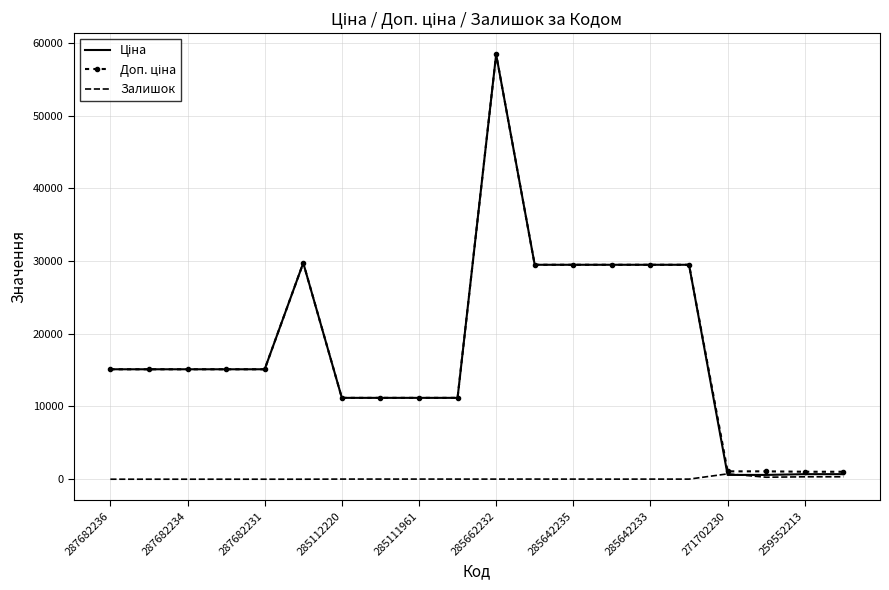

What is the maximum value shown in the chart?

58426.5